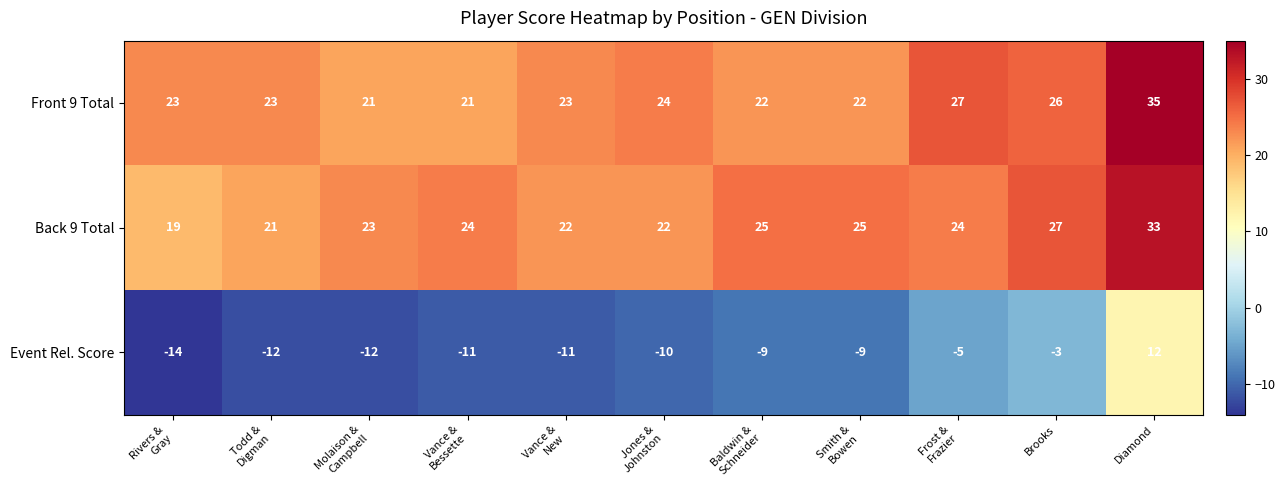

What is the spread (max minus min) of values at Smith &
Bowen?

34